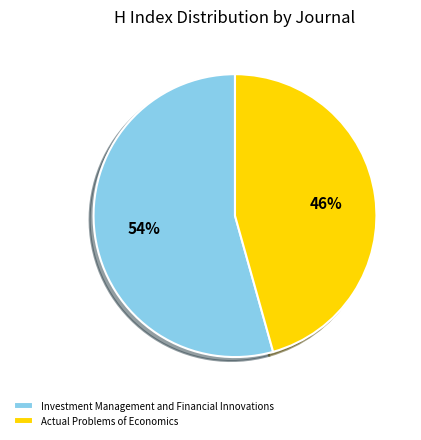

Which slice is the smallest?

Actual Problems of Economics